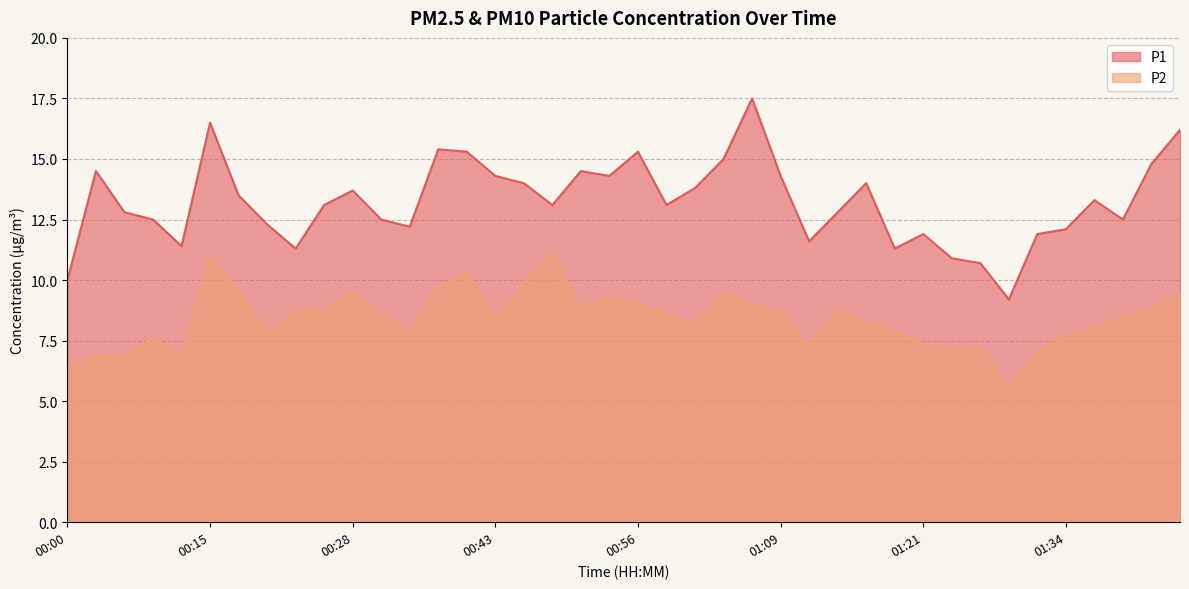

Where is P1 nearest to the value 13?

00:25